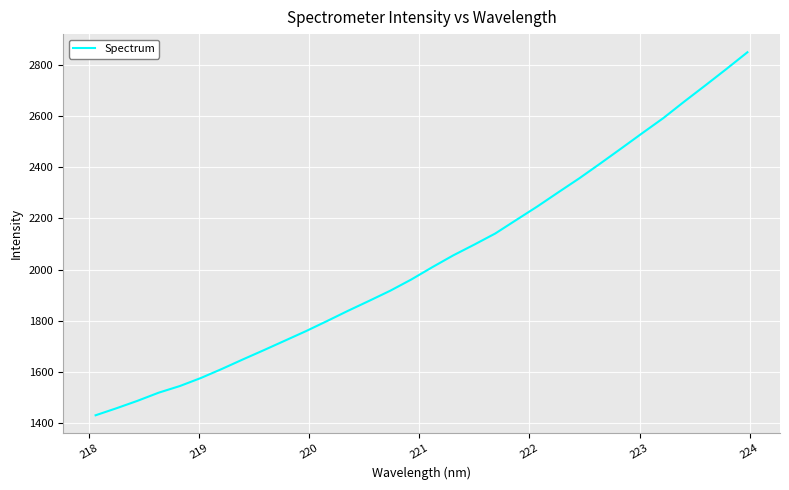

What is the difference between the maximum and minimum values?

1419.1